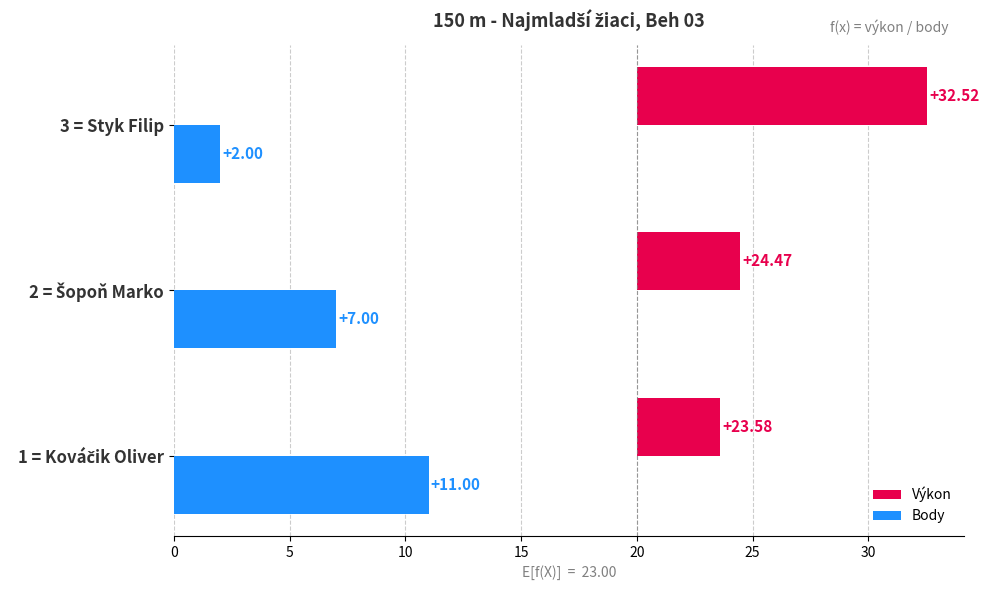

How many values in the Body series are below 7?

1